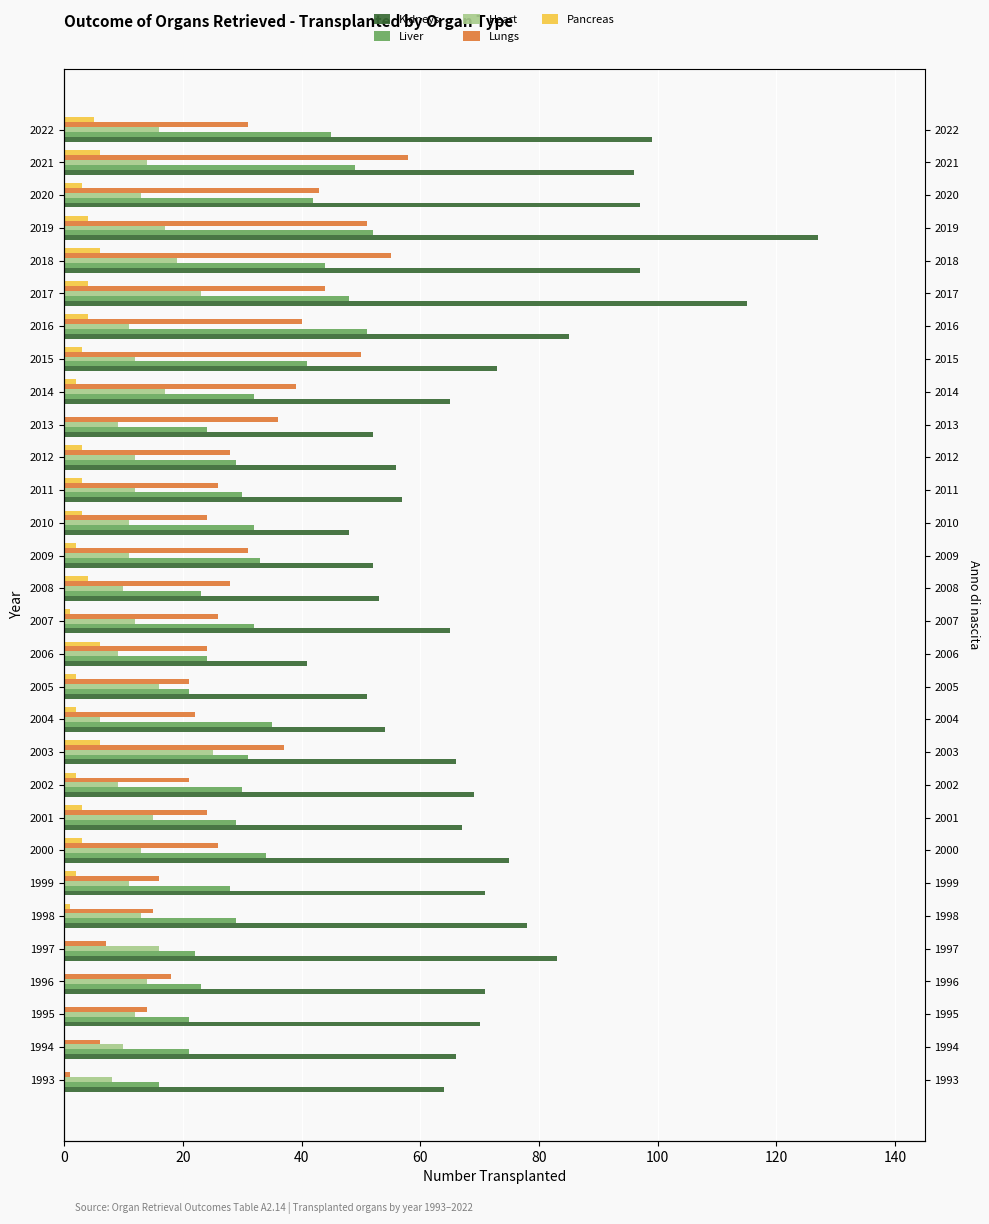

Reading left to right, list all the values displayed in this chart.

Kidneys: 64	66	70	71	83	78	71	75	67	69	66	54	51	41	65	53	52	48	57	56	52	65	73	85	115	97	127	97	96	99
Liver: 16	21	21	23	22	29	28	34	29	30	31	35	21	24	32	23	33	32	30	29	24	32	41	51	48	44	52	42	49	45
Heart: 8	10	12	14	16	13	11	13	15	9	25	6	16	9	12	10	11	11	12	12	9	17	12	11	23	19	17	13	14	16
Lungs: 1	6	14	18	7	15	16	26	24	21	37	22	21	24	26	28	31	24	26	28	36	39	50	40	44	55	51	43	58	31
Pancreas: 0	0	0	0	0	1	2	3	3	2	6	2	2	6	1	4	2	3	3	3	0	2	3	4	4	6	4	3	6	5